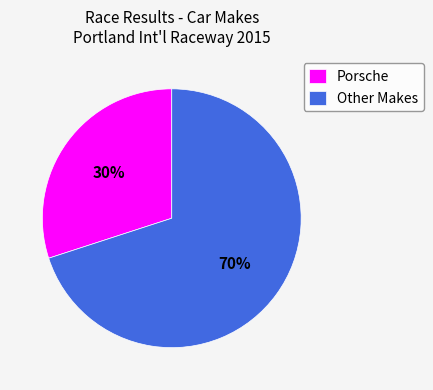

To the nearest percent, what percentage of the pie is Other?

70%